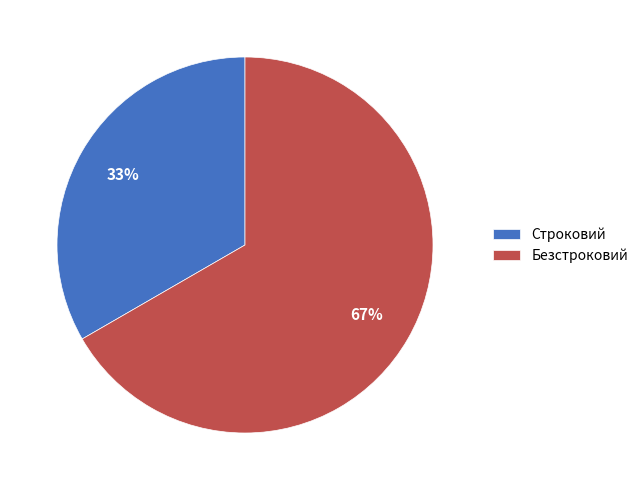

Count the number of slices in the pie.

2